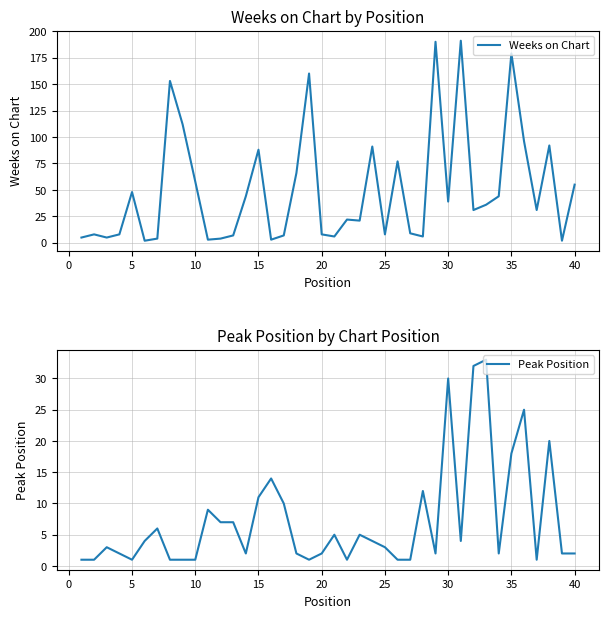

Reading left to right, list all the values displayed in this chart.

Weeks on Chart: 5	8	5	8	48	2	4	153	112	58	3	4	7	44	88	3	7	66	160	8	6	22	21	91	8	77	9	6	190	39	191	31	36	44	179	96	31	92	2	55
Peak Position: 1	1	3	2	1	4	6	1	1	1	9	7	7	2	11	14	10	2	1	2	5	1	5	4	3	1	1	12	2	30	4	32	33	2	18	25	1	20	2	2